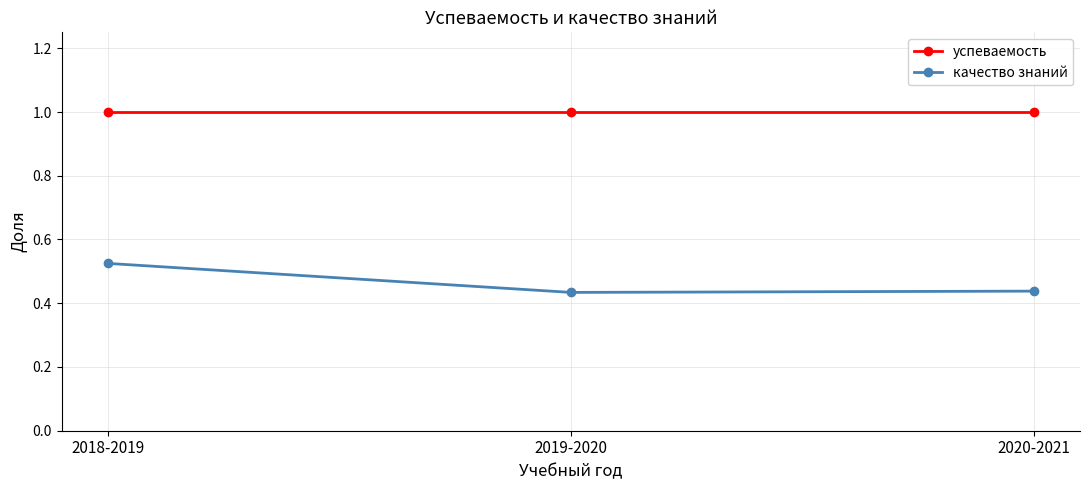

Rank the series by their average value, from highest to lowest.

успеваемость, качество знаний